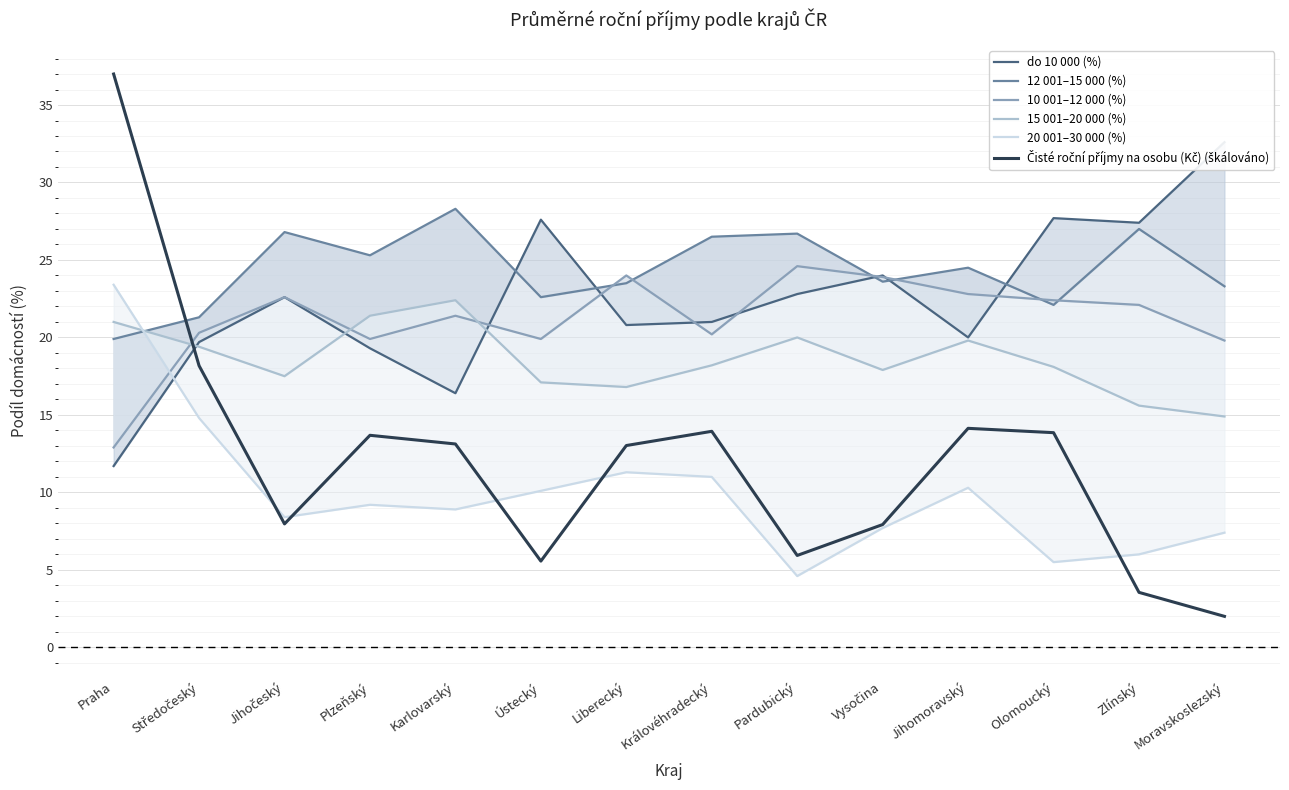

What value does the 12 001–15 000 (%) series have at Moravskoslezský?

23.3